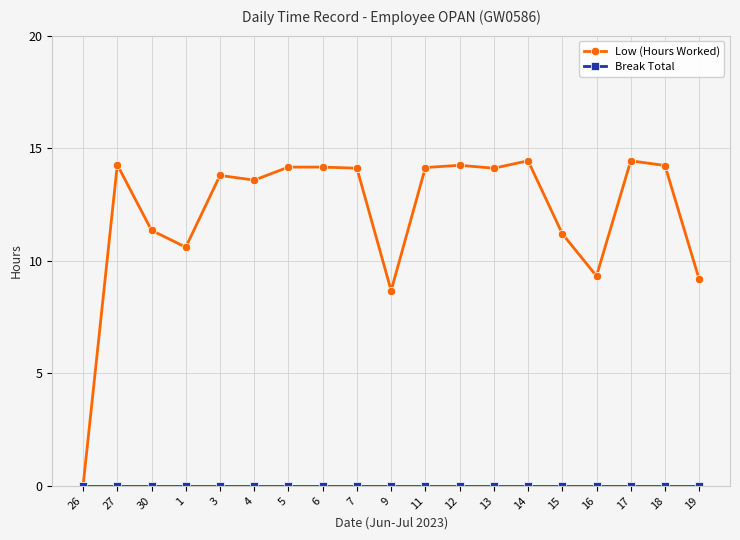

The Low (Hours Worked) series shows 11.2 at 15. True or false?

True